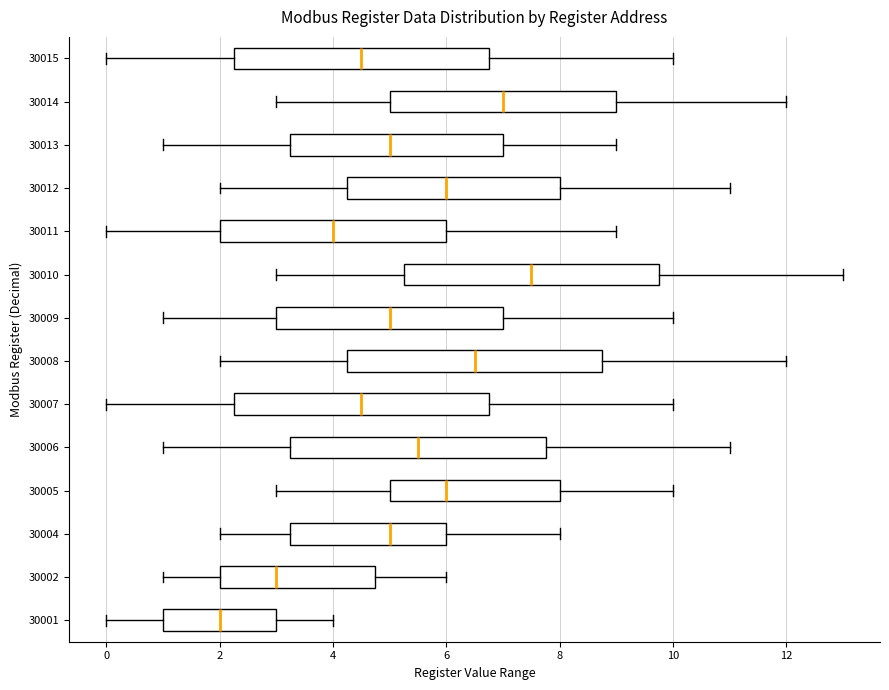

Which box's median line is the furthest to the left?

30001